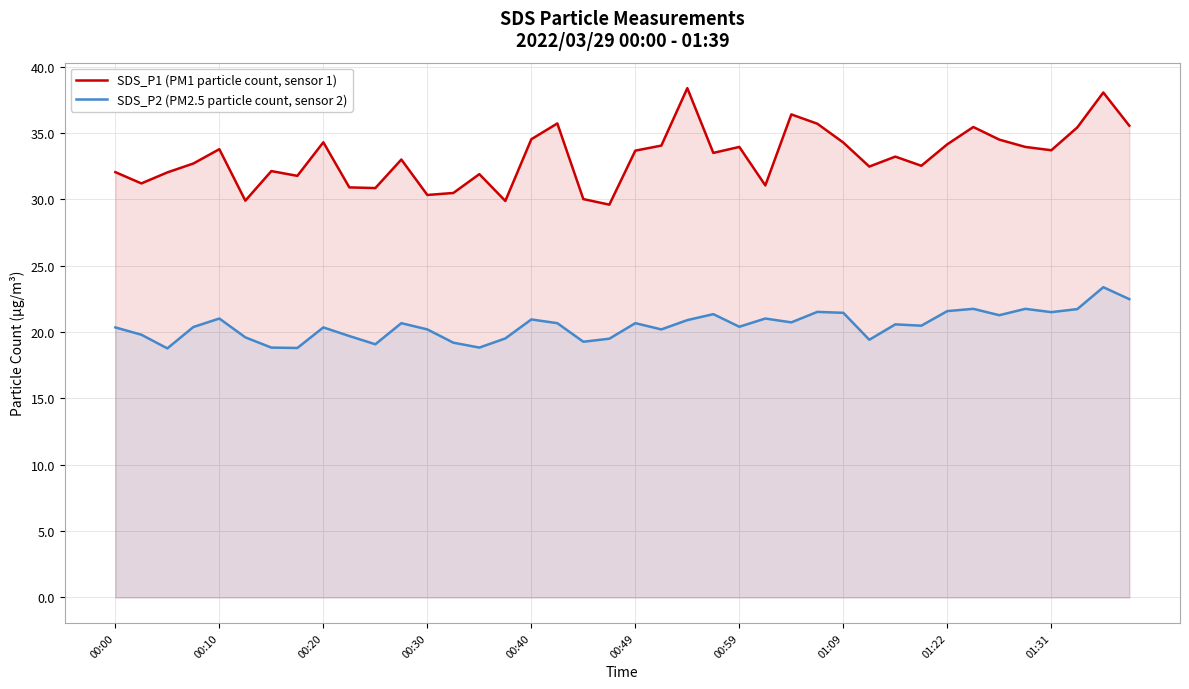

What is the approximate value of SDS_P1 (PM1 particle count, sensor 1) at 00:59?

34.0